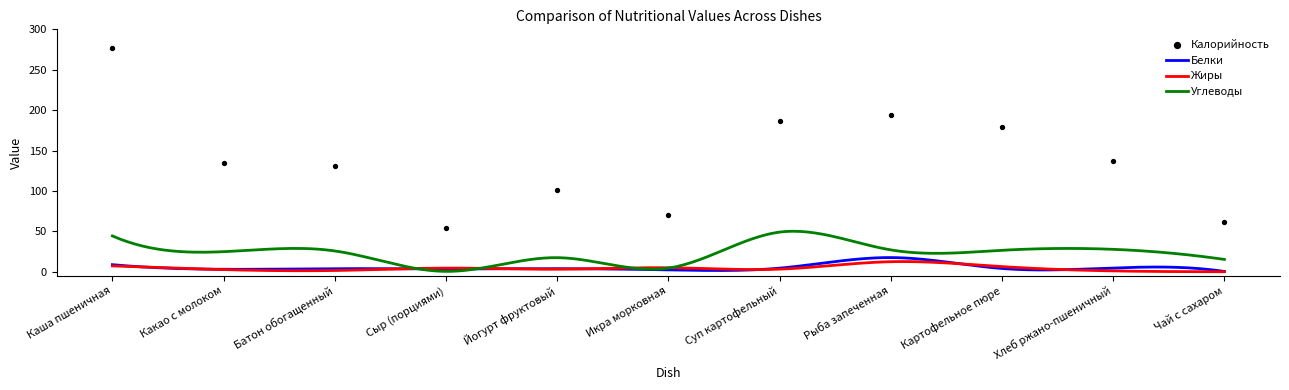

Which series has the largest Y range (max minus min)?

Калорийность